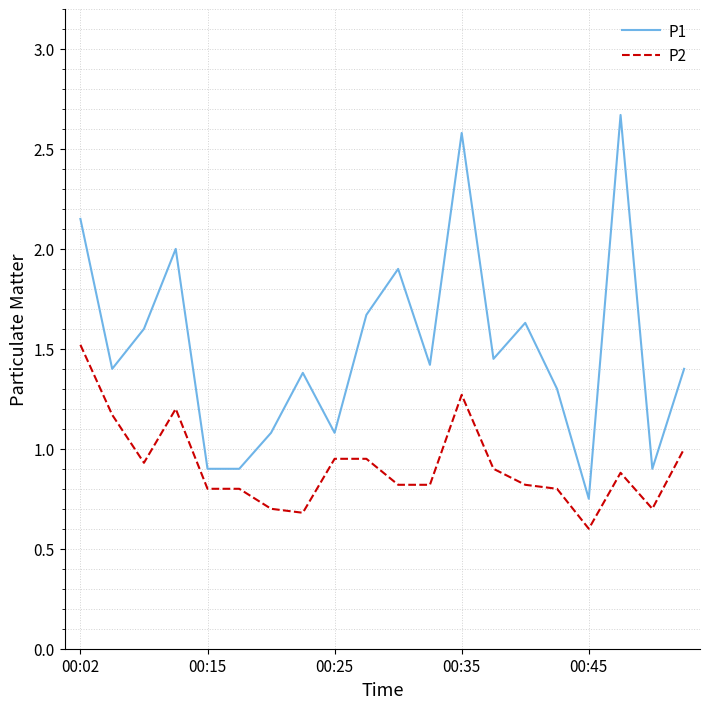

What are all the series names shown in the legend?

P1, P2